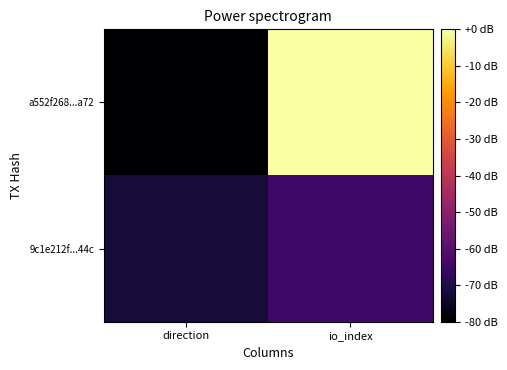

Reading left to right, transcribe all the data shown in this chart.

a552f268...a72: direction=-80	io_index=0
9c1e212f...44c: direction=-72	io_index=-64